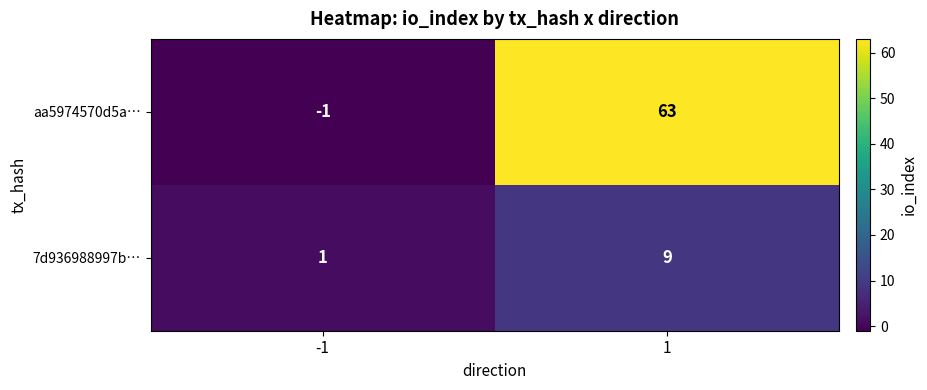

What is the smallest value displayed?

-1